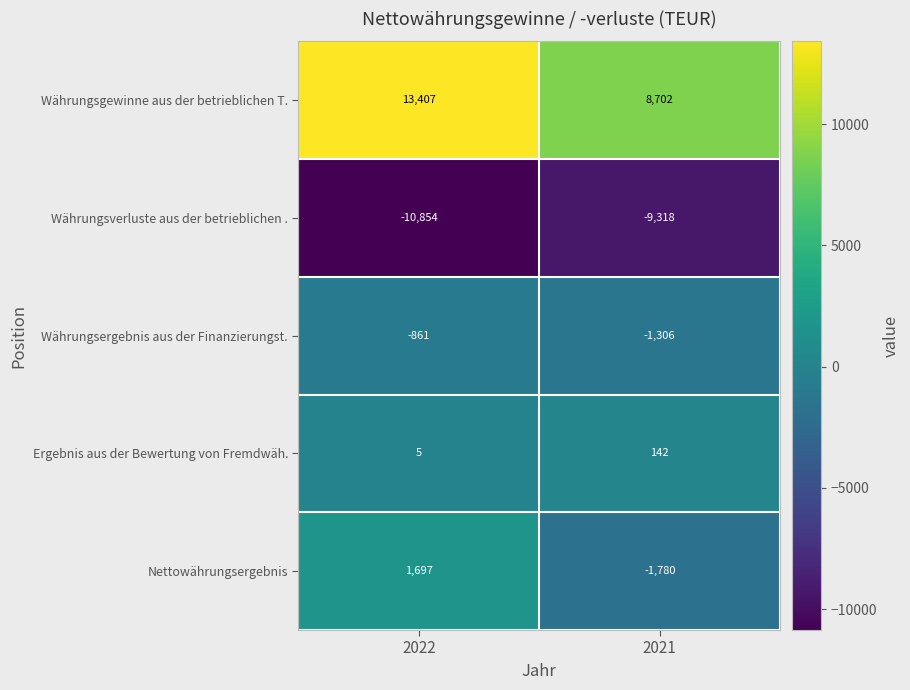

What is the approximate value of Nettowährungsergebnis at 2022, to the nearest 10?

1700